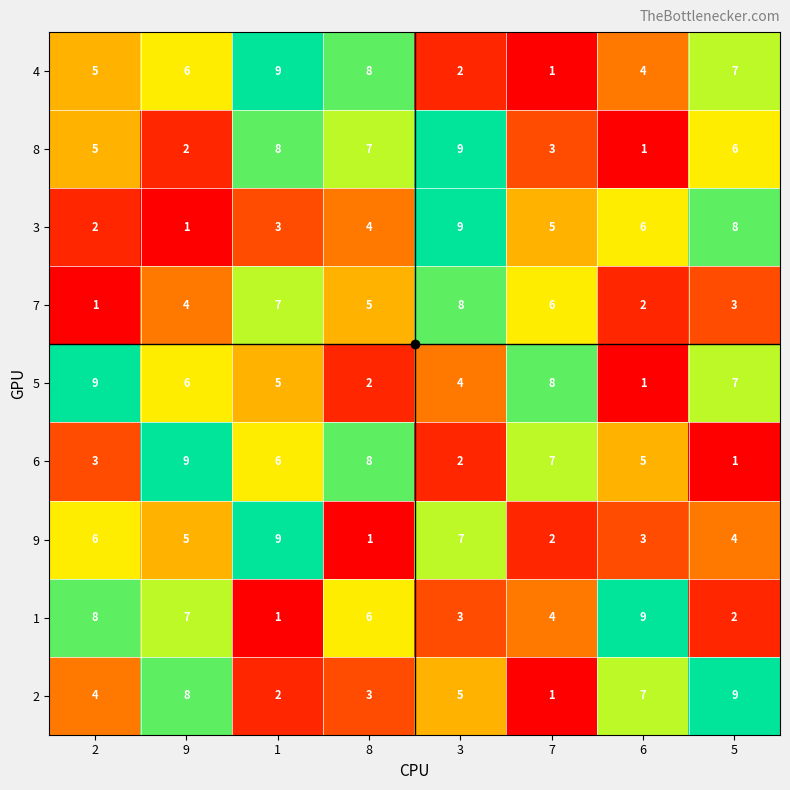

At how many categories does at least one series exceed 6?

8